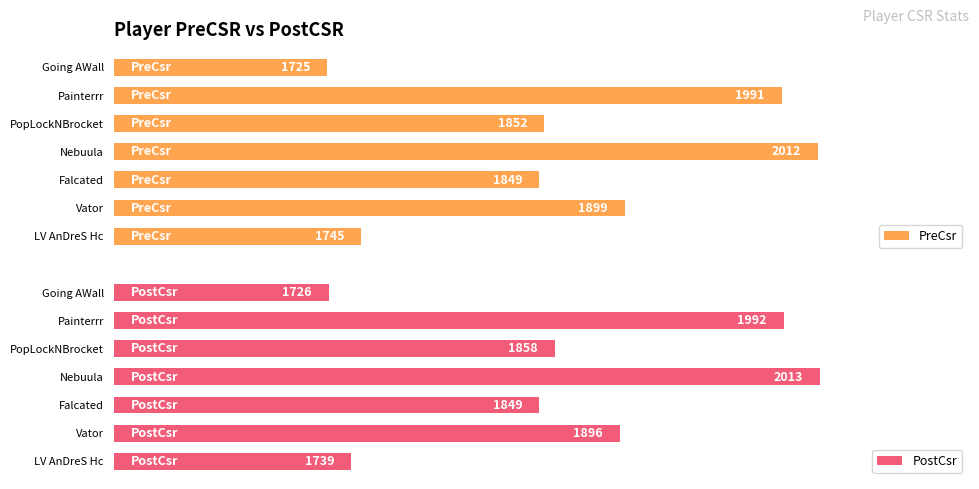

How many bars are there in total?

14